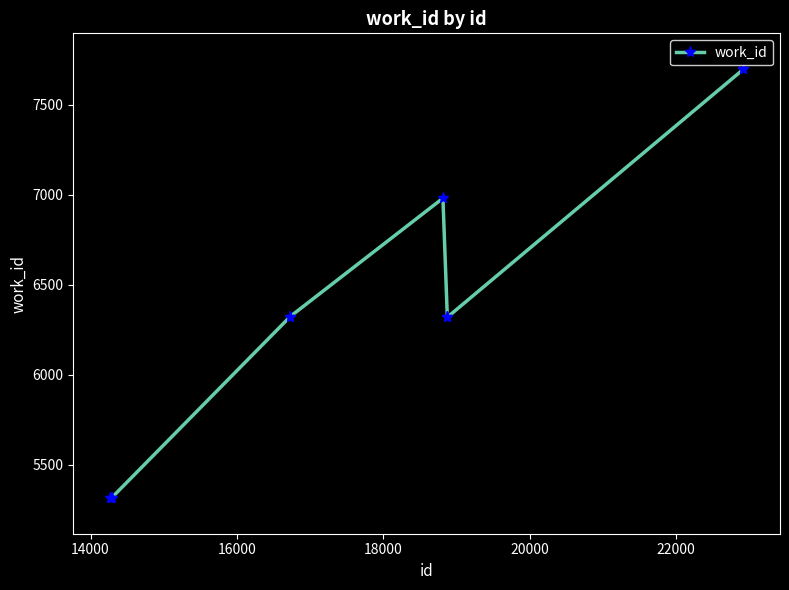

What is the smallest value displayed?

5318